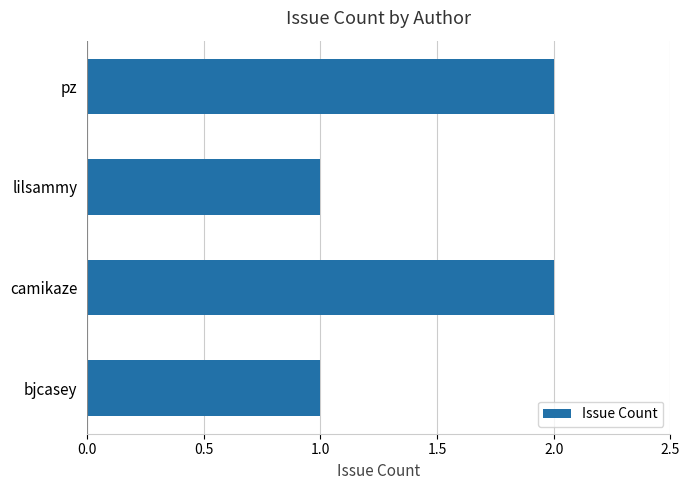

Are the bars horizontal?

Yes